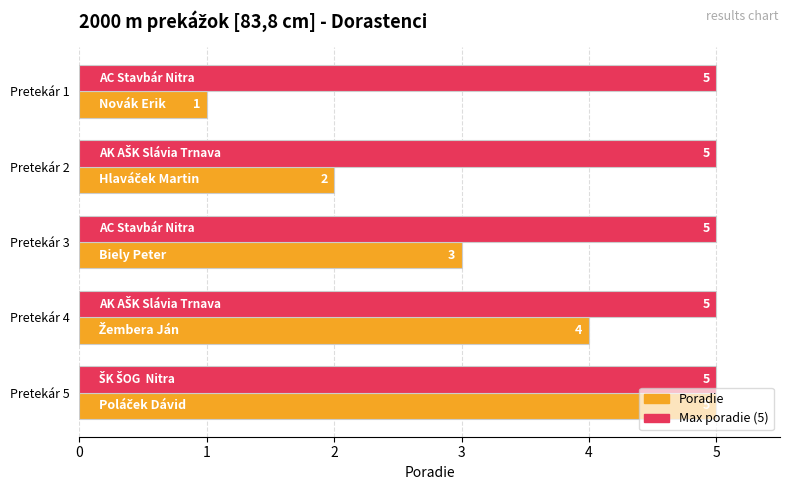

Is it true that Poradie equals 7 at Pretekár 4?

False